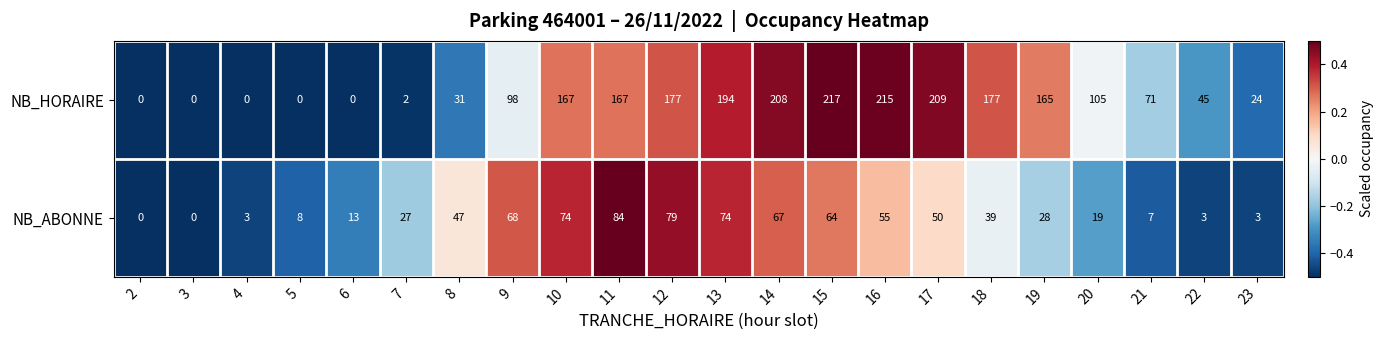

The value of NB_ABONNE at 17 is 22. True or false?

False